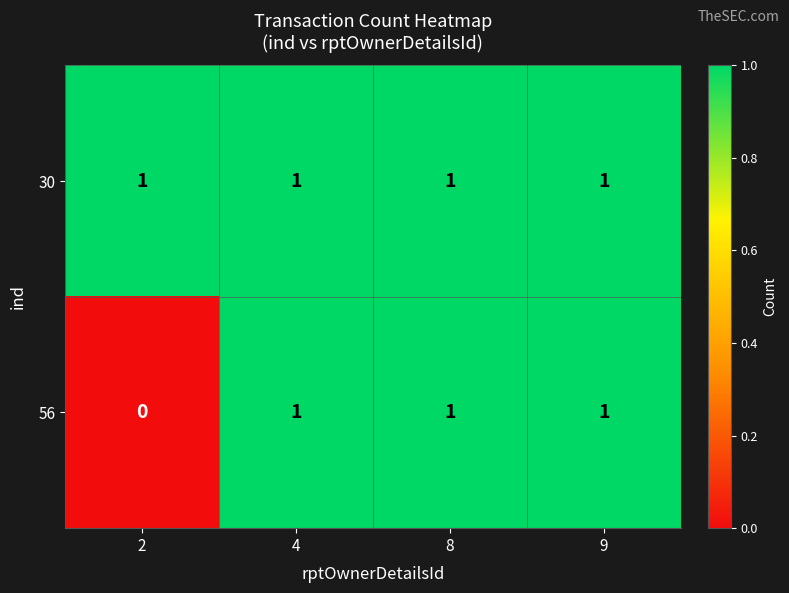

Which series has the largest range (max minus min)?

56